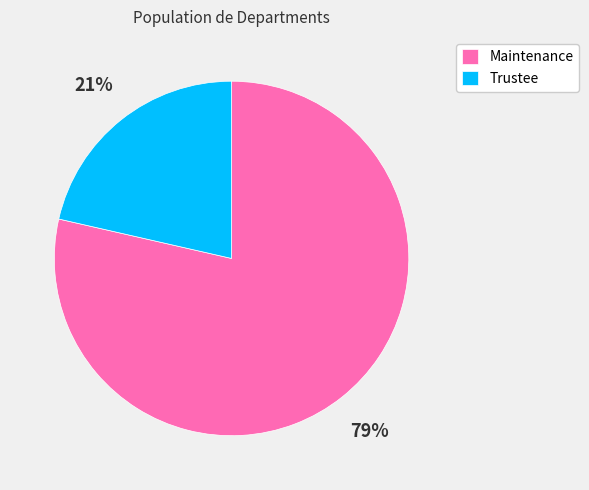

Do Maintenance and Trustee together represent more than half of the pie?

Yes